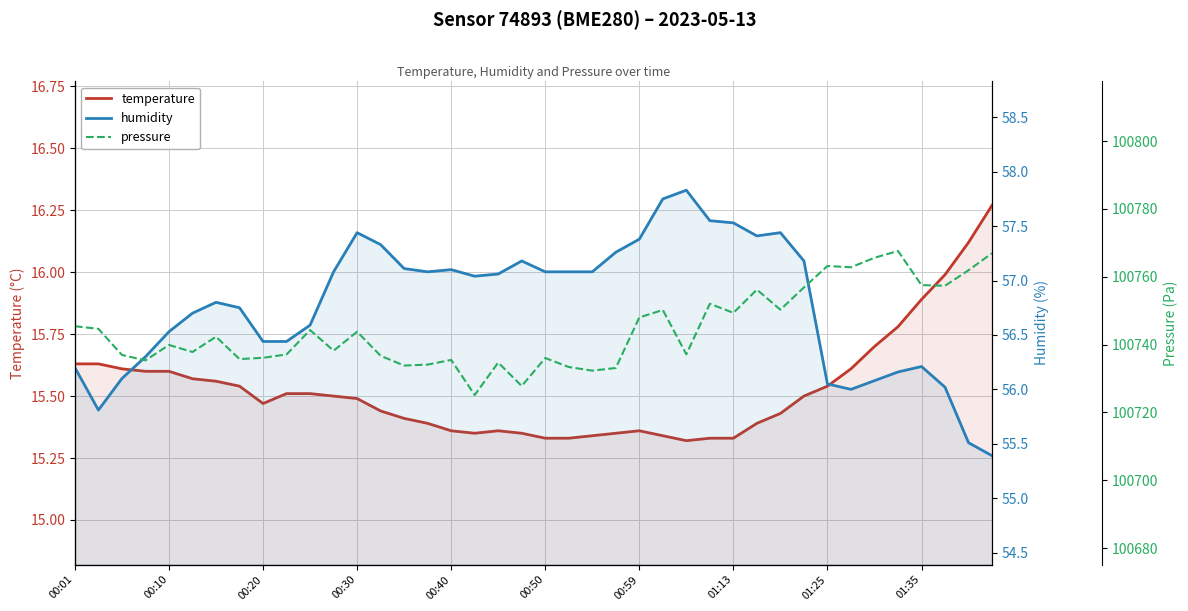

What is the label of the 9th point from the right?

31